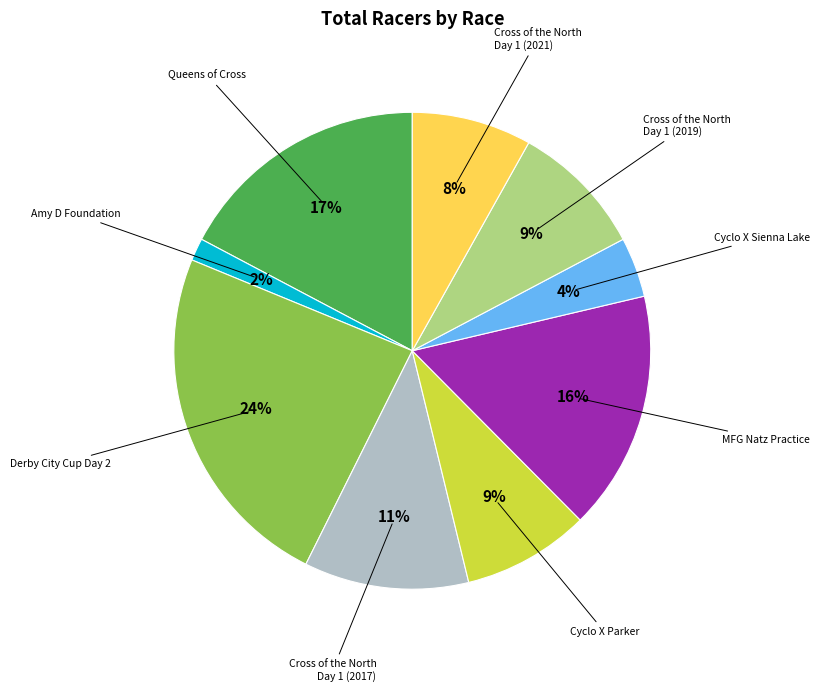

Is there a majority slice in this chart?

No